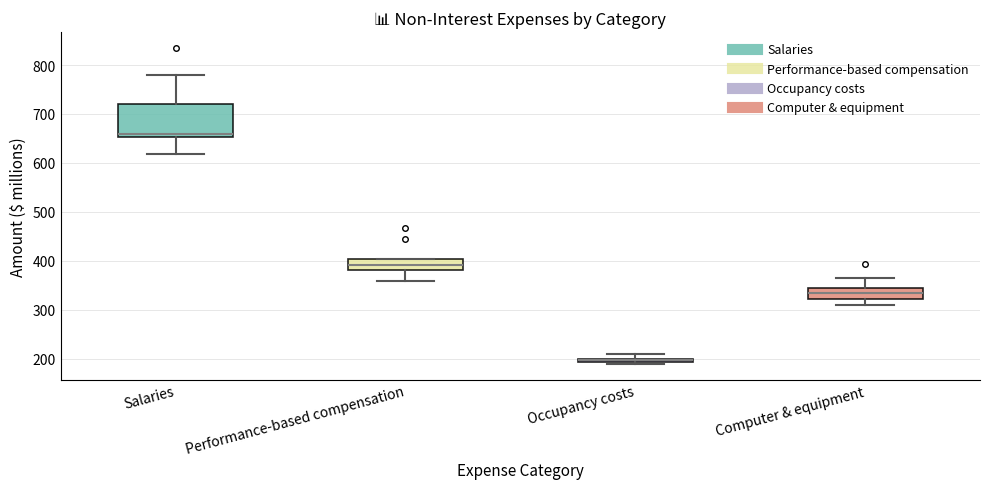

Where does the upper whisker of the box for Salaries end on the y-axis? The values are not printed on the chart, so give them approximately, as read against the axis.

780